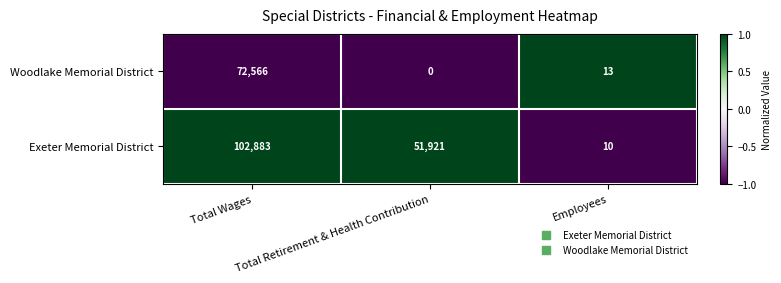

The Woodlake Memorial District series shows 18 at Employees. True or false?

False